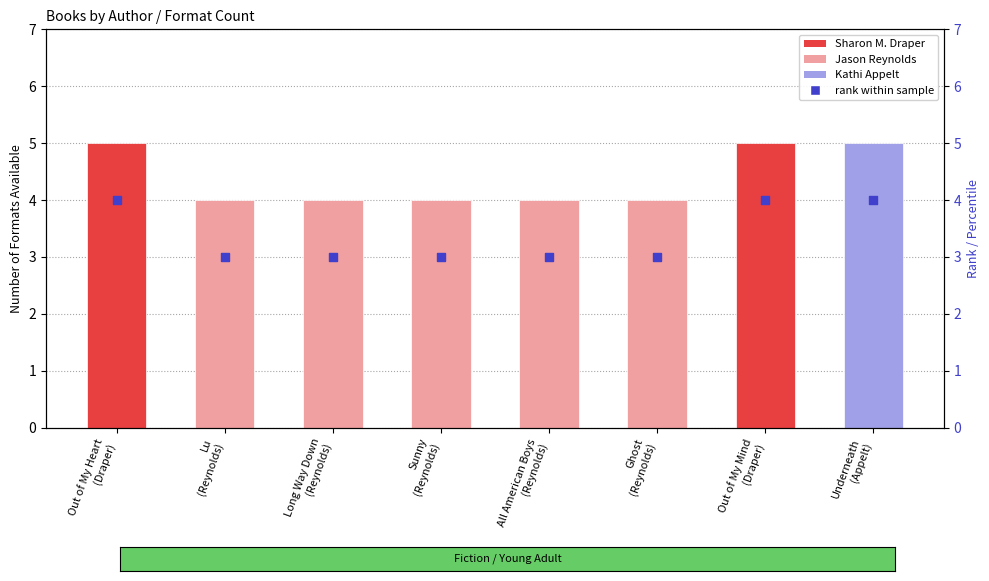

What is the ratio of the value at Lu
(Reynolds) to the value at Sunny
(Reynolds)?

1.0